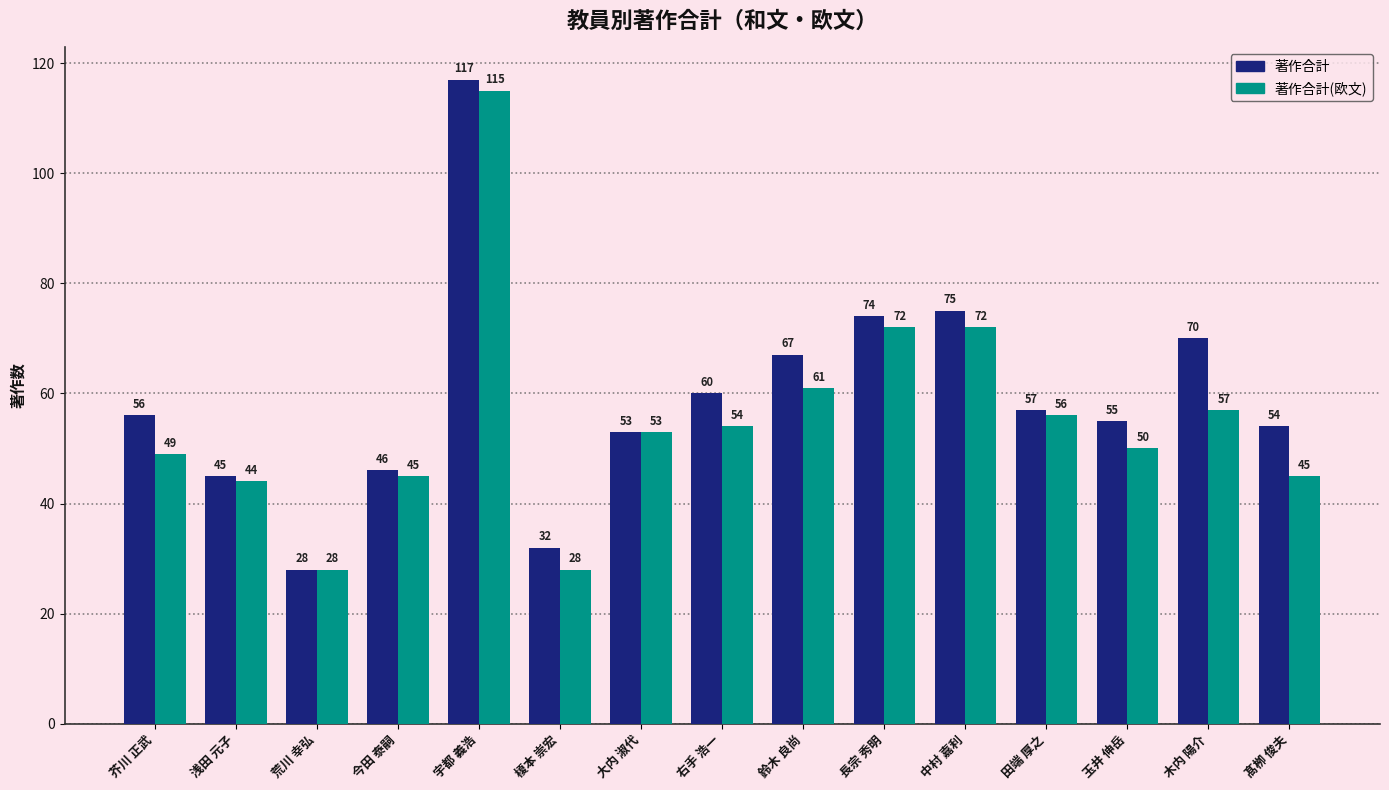

What is the minimum value for 著作合計(欧文)?

28